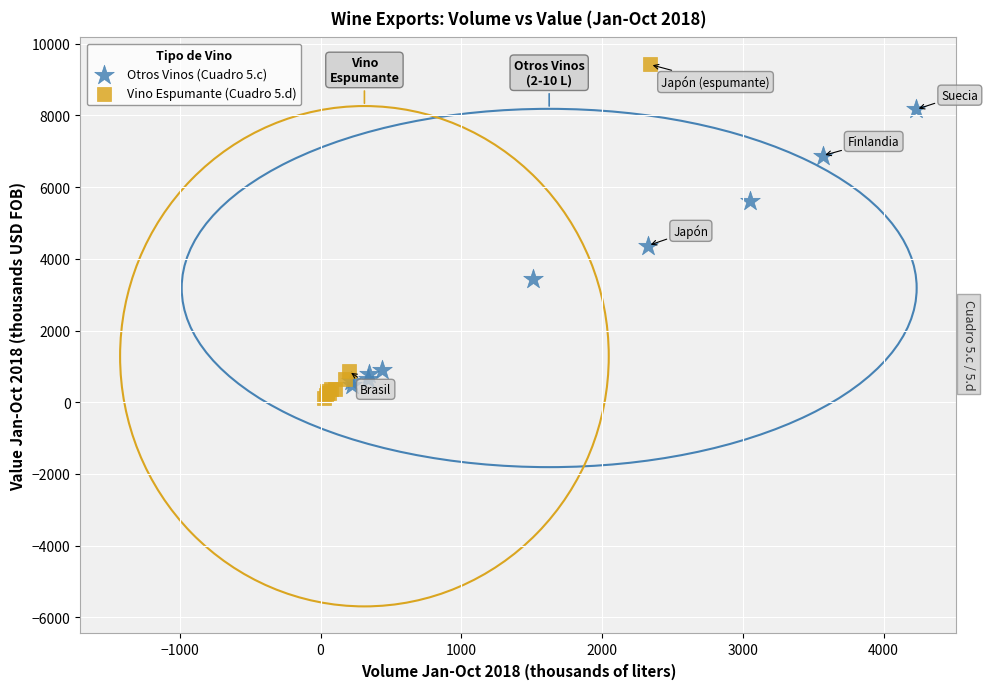

Which series has the largest Y range (max minus min)?

Vino Espumante (Cuadro 5.d)